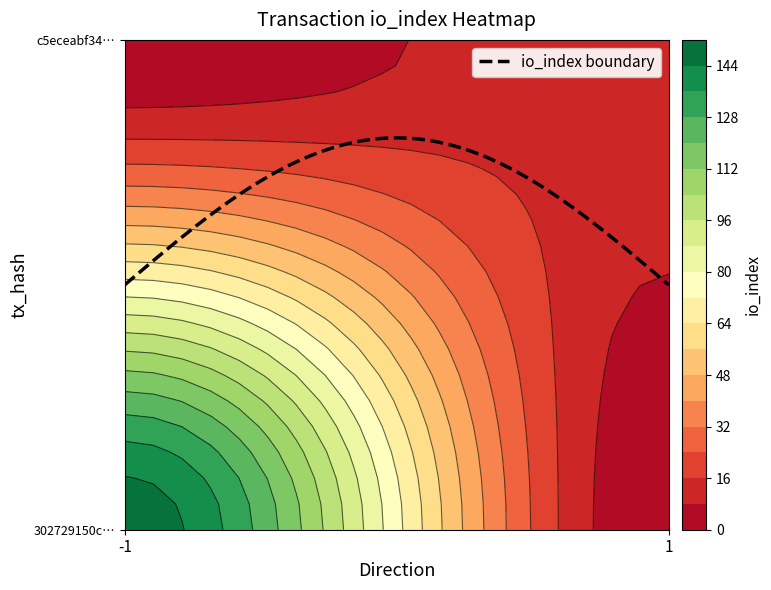

Which series has the largest total across all categories?

302729150cf9ab70975afb350cbd9e8b53c0405